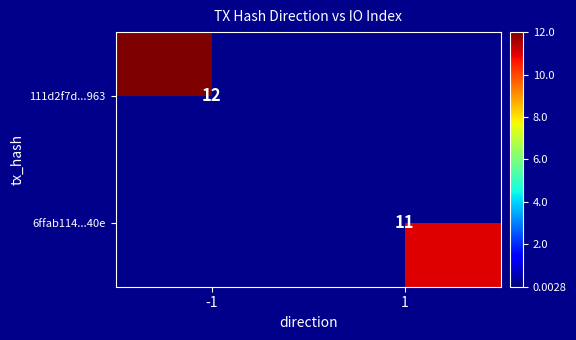

Is the value of 111d2f7d...963 at -1 greater than the value of 6ffab114...40e at 1?

Yes